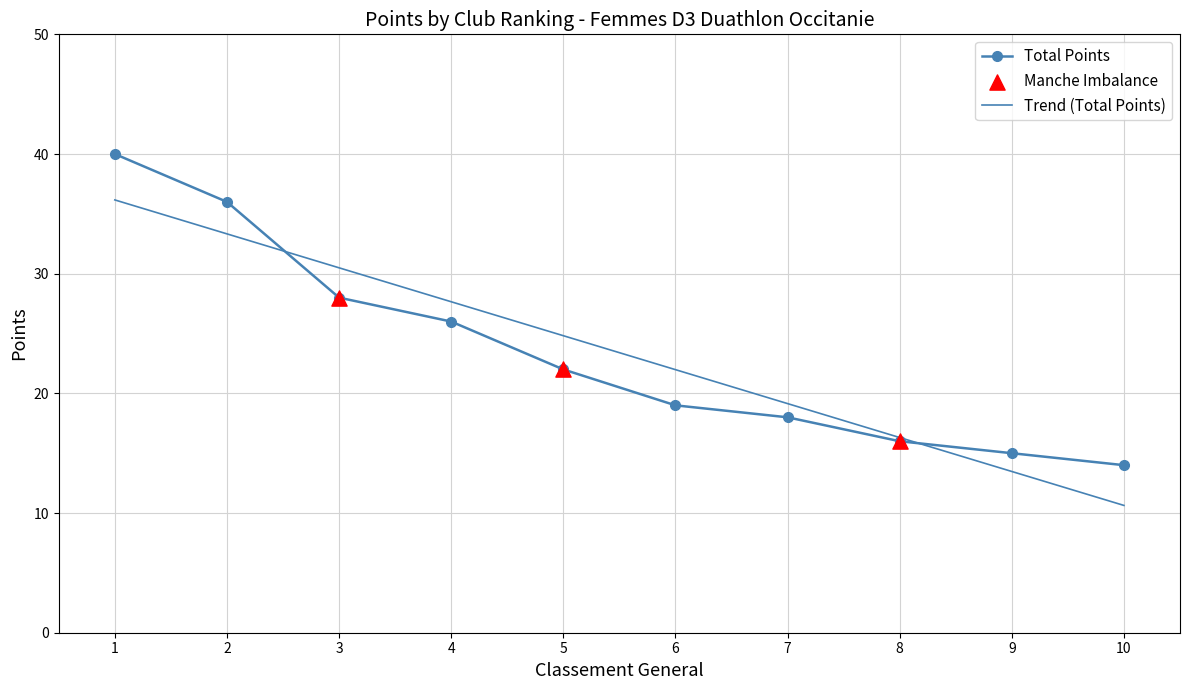

Is the value of Total Points at 10 greater than the value of Trend (Total Points) at 5?

No